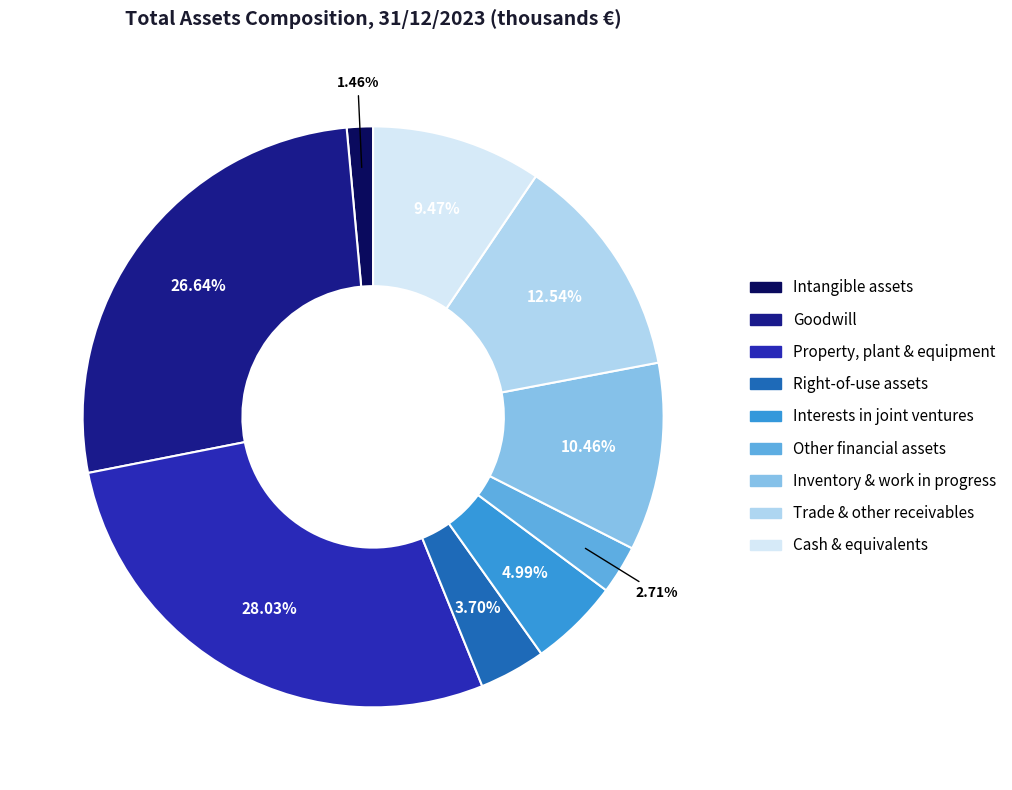

To the nearest percent, what is the average slice percentage?

11%